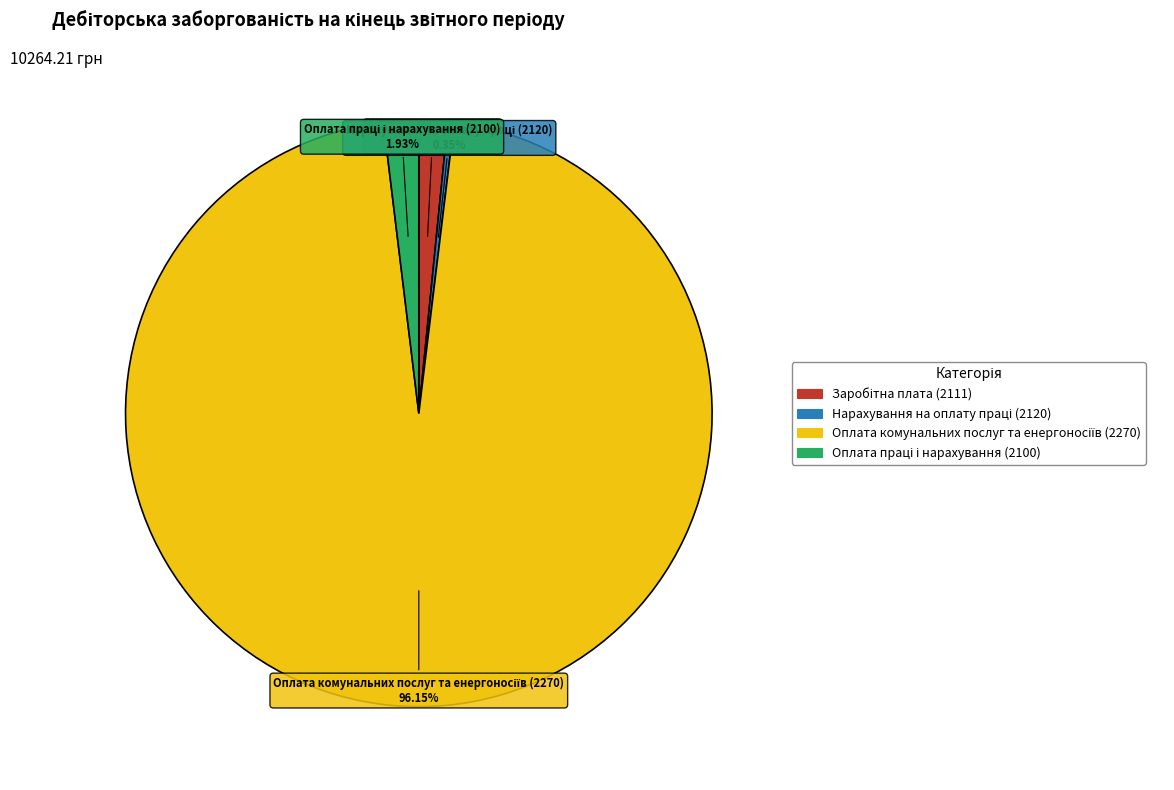

Does any single category account for the majority?

Yes